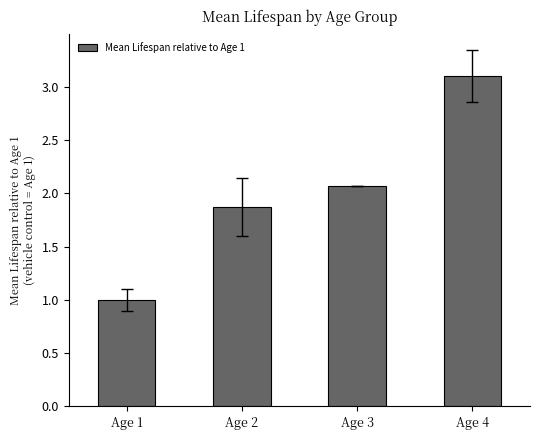

Read the value at Age 1.

1.0